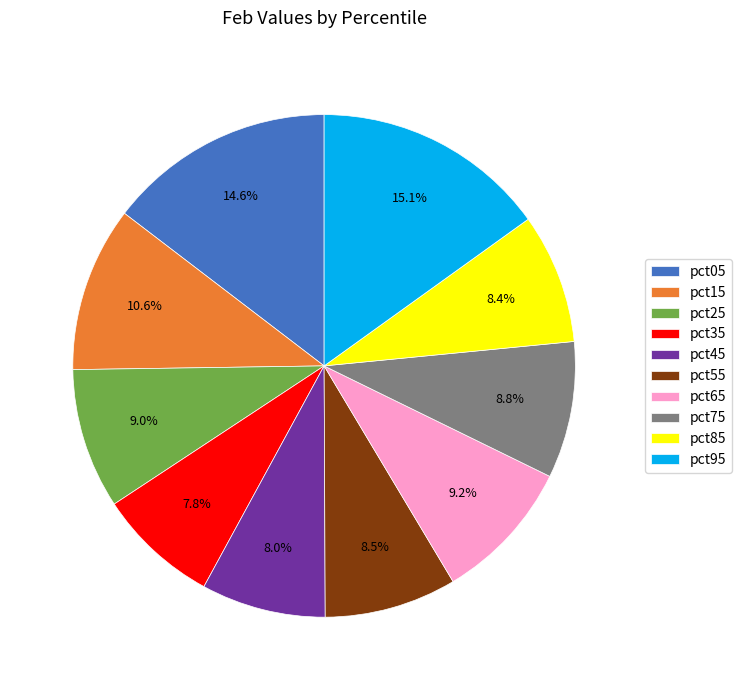

To the nearest percent, what portion does pct95 represent?

15%